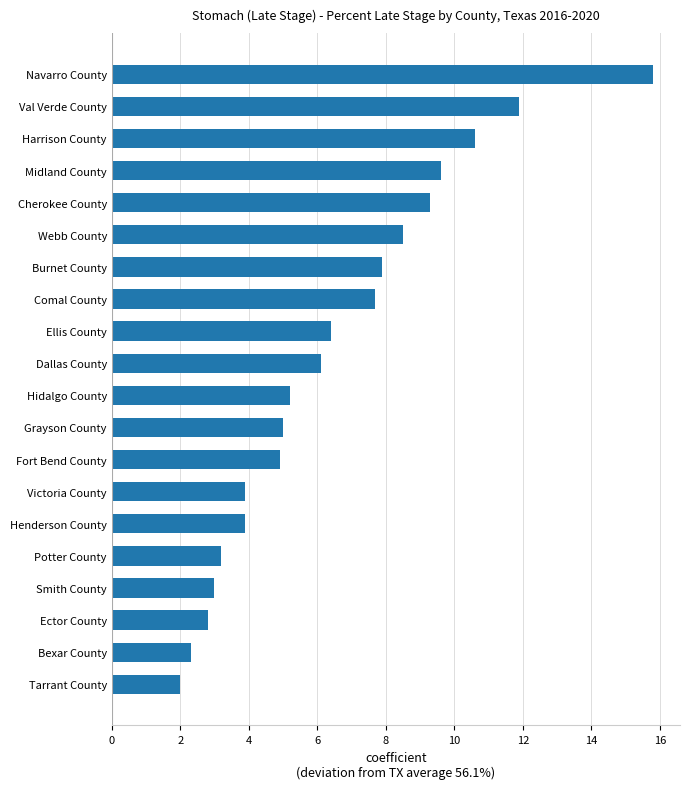

What is the sum of all values?

130.0